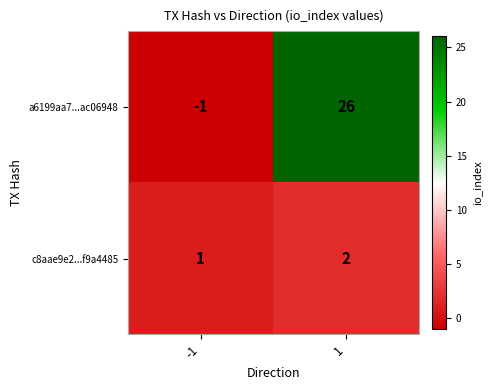

Which series has the widest spread of values?

a6199aa7...ac06948